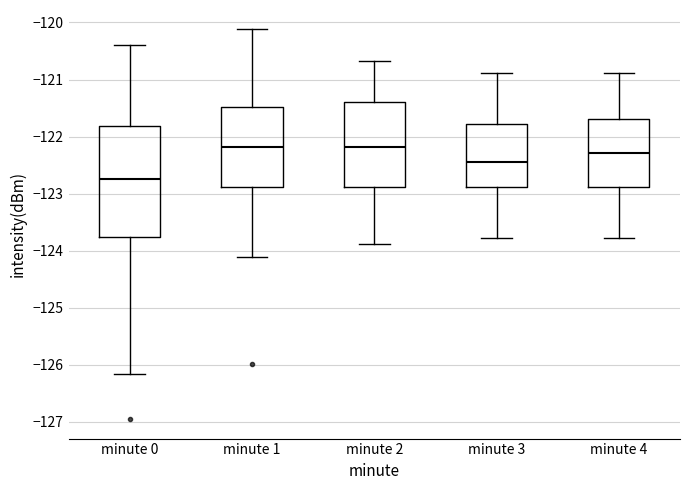

Comparing the boxes themselves (not the whiskers), which one is the tallest?

minute 0